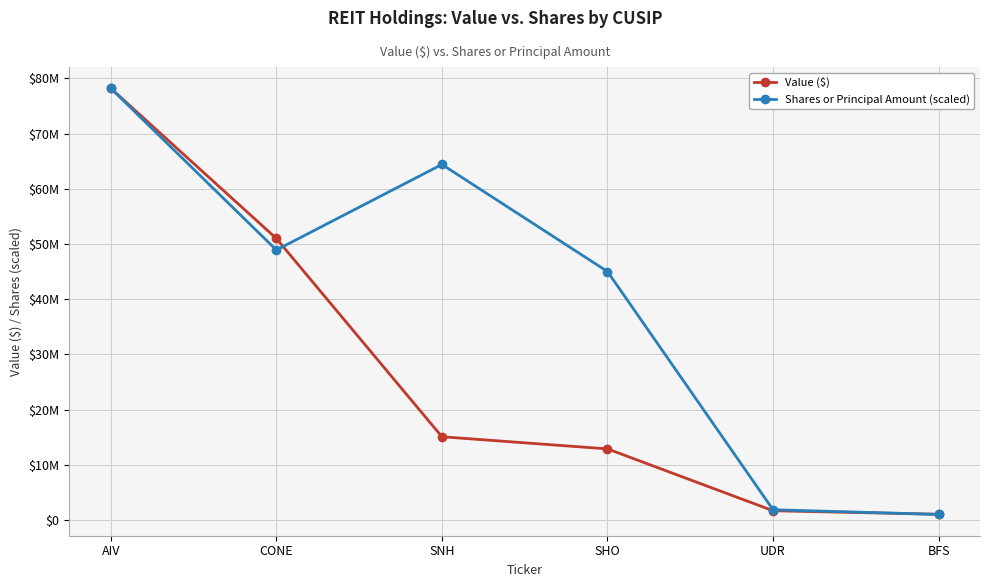

What are all the series names shown in the legend?

Value ($), Shares or Principal Amount (scaled)